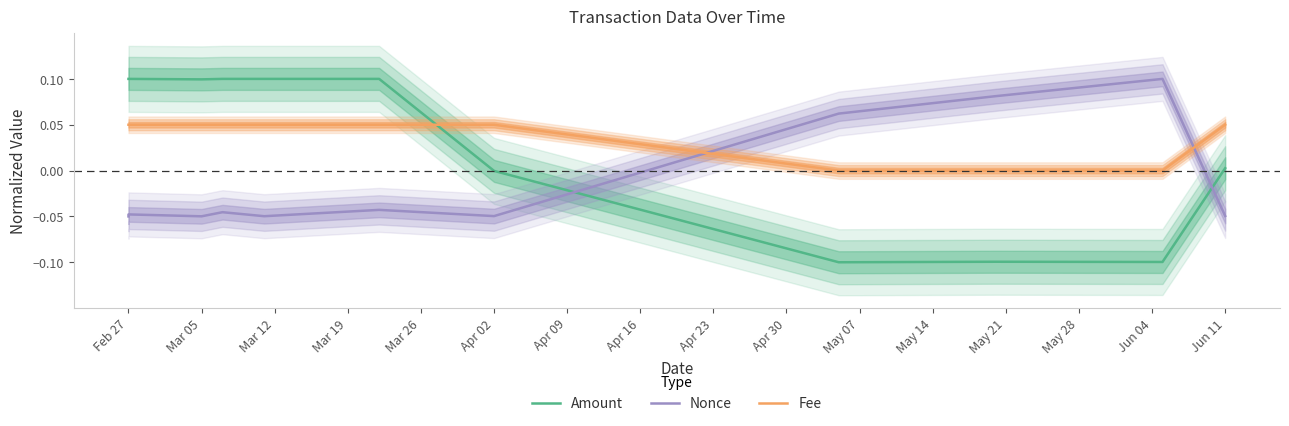

What is the sum of all Amount values?

0.3